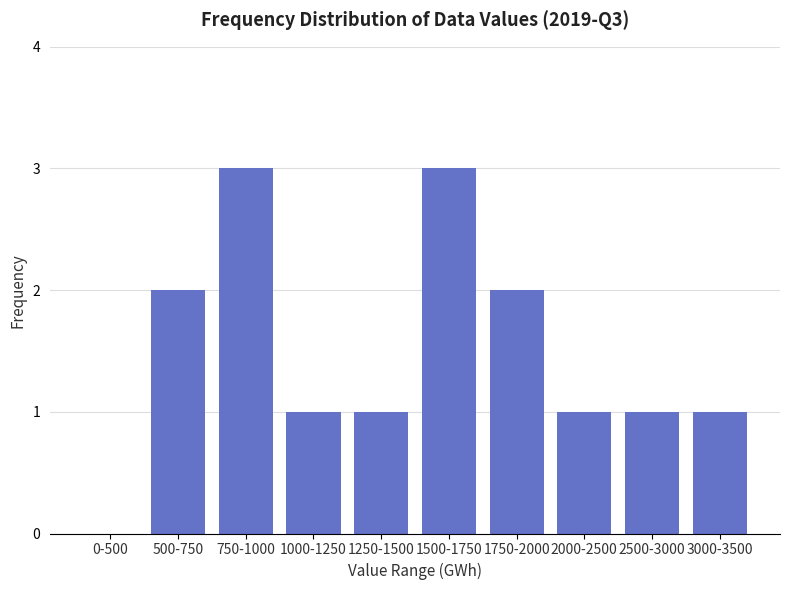

Reading left to right, extract all data points from this chart.

0-500=0	500-750=2	750-1000=3	1000-1250=1	1250-1500=1	1500-1750=3	1750-2000=2	2000-2500=1	2500-3000=1	3000-3500=1